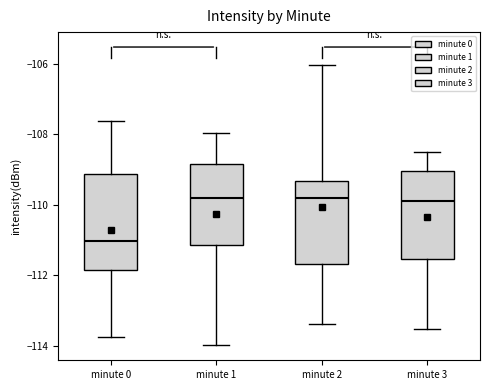

Which box's median line is the lowest?

minute 0